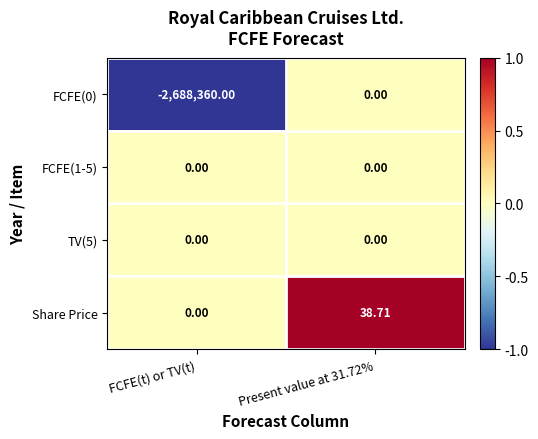

Is the value of FCFE(0) at FCFE(t) or TV(t) greater than the value of FCFE(1-5) at FCFE(t) or TV(t)?

No